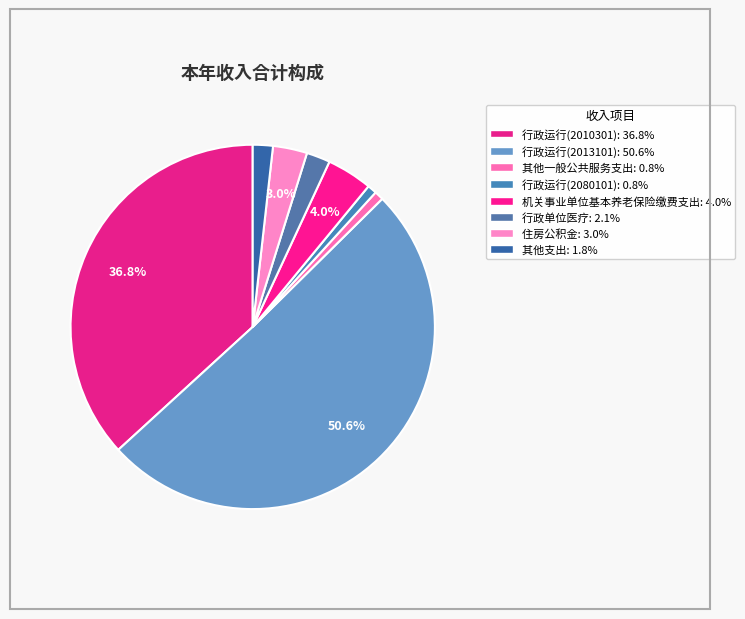

Between 住房公积金 and 机关事业单位基本养老保险缴费支出, which is larger?

机关事业单位基本养老保险缴费支出